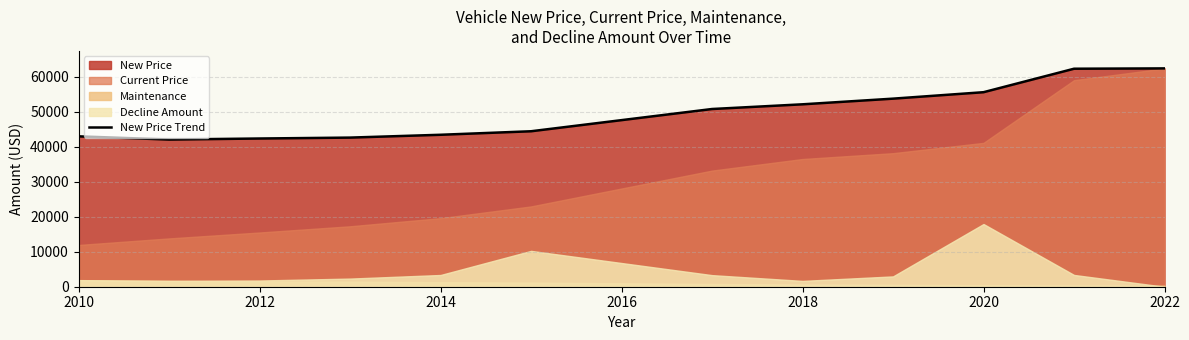

What is the difference between the second highest and second lowest values?

19945